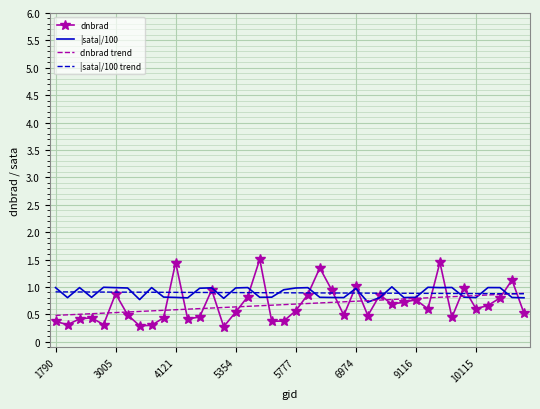

What are all the series names shown in the legend?

dnbrad, |sata|/100, dnbrad trend, |sata|/100 trend